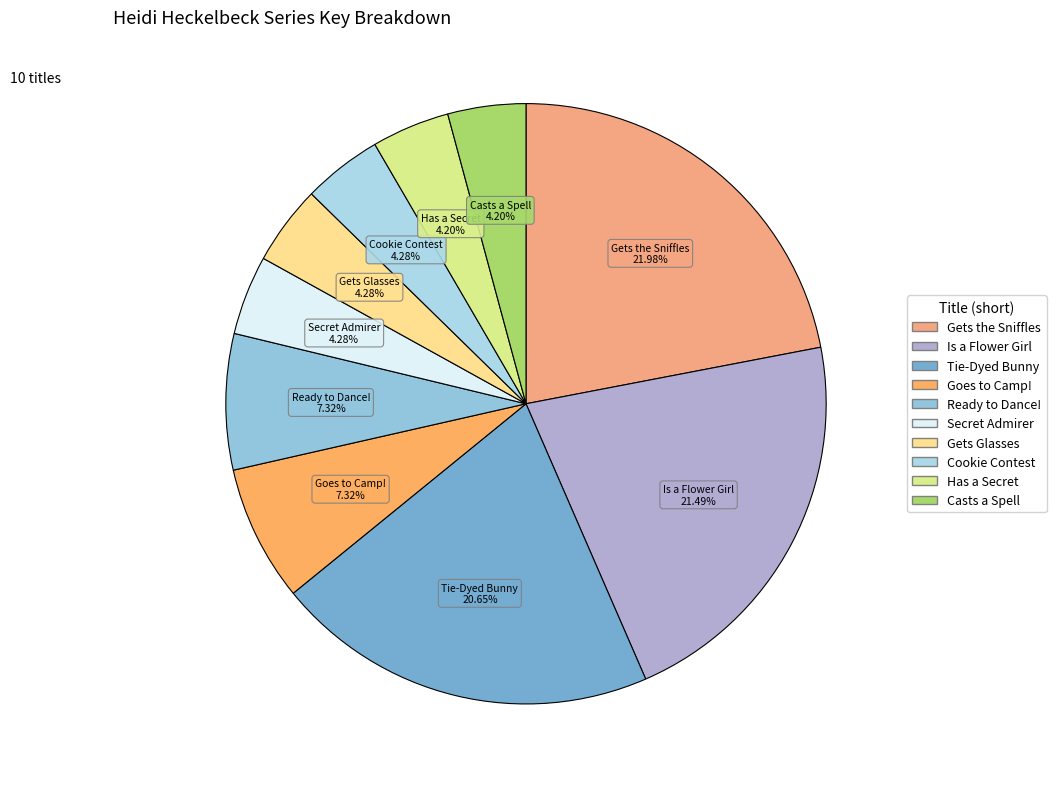

How many slices are in this pie chart?

10